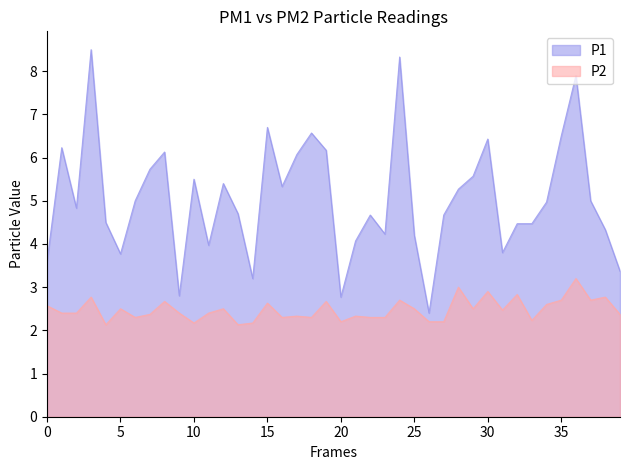

Is it true that P1 equals 5.5 at 10?

True